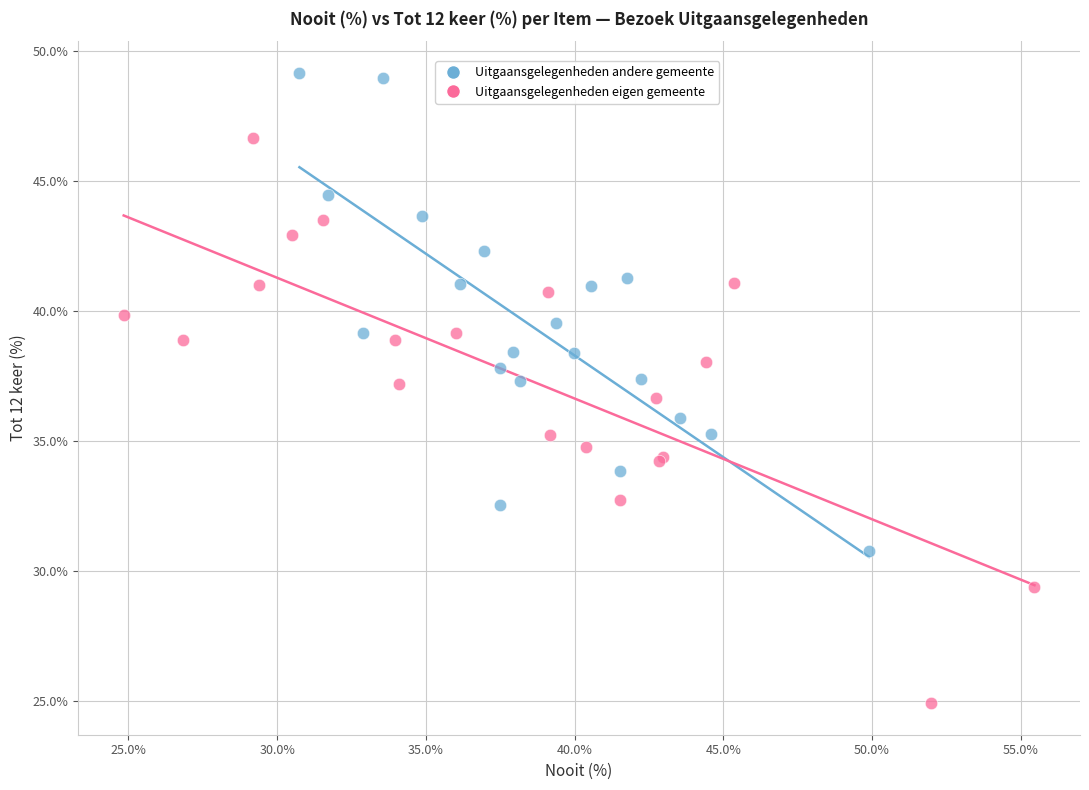

Which series has the largest Y range (max minus min)?

Uitgaansgelegenheden eigen gemeente